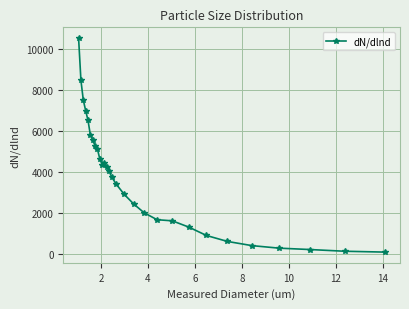

What is the greatest value displayed?

10517.5